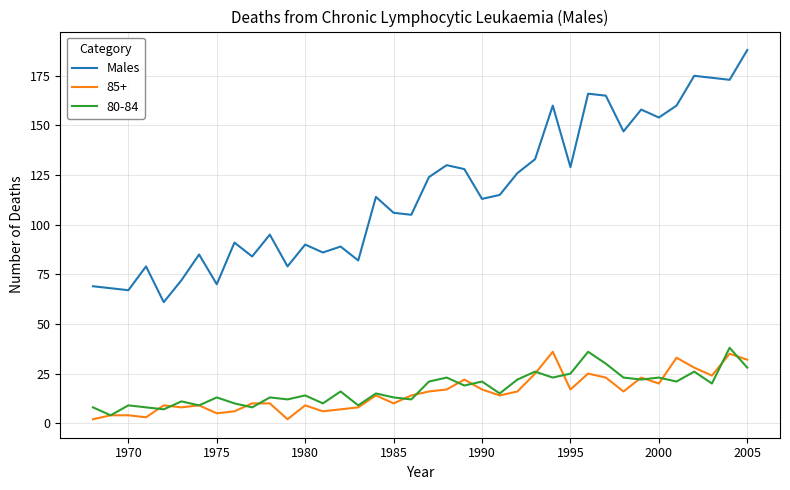

What is the greatest value displayed?

188